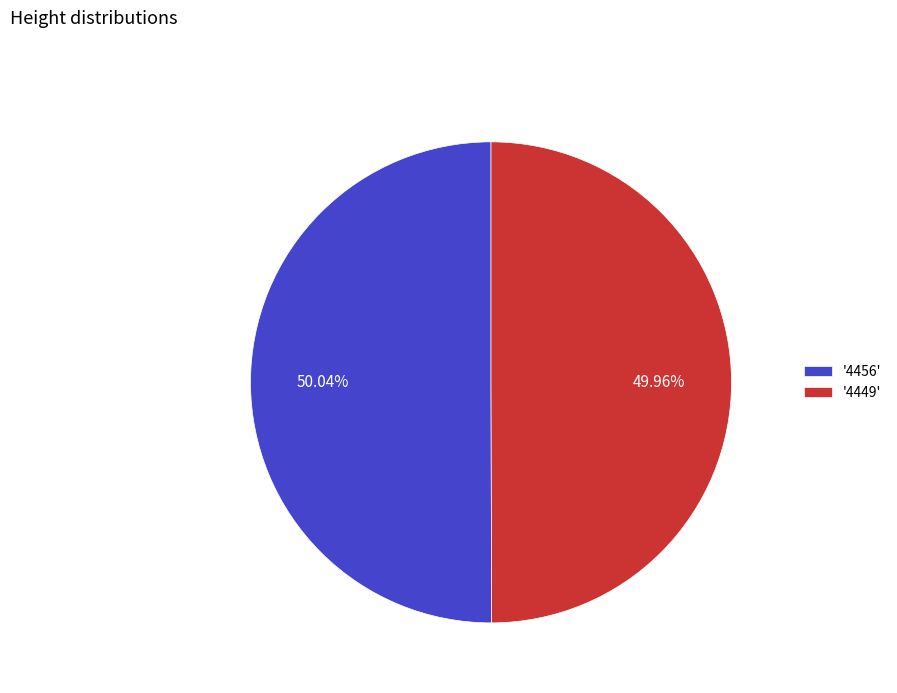

What is the ratio of the value at '4456' to the value at '4449'?

1.0